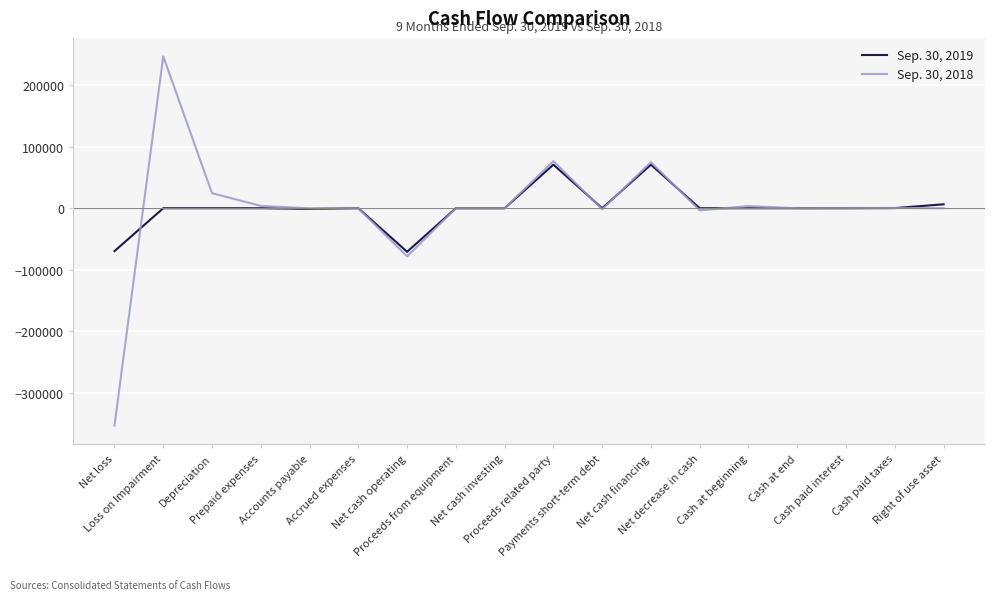

Which series has the largest range (max minus min)?

Sep. 30, 2018